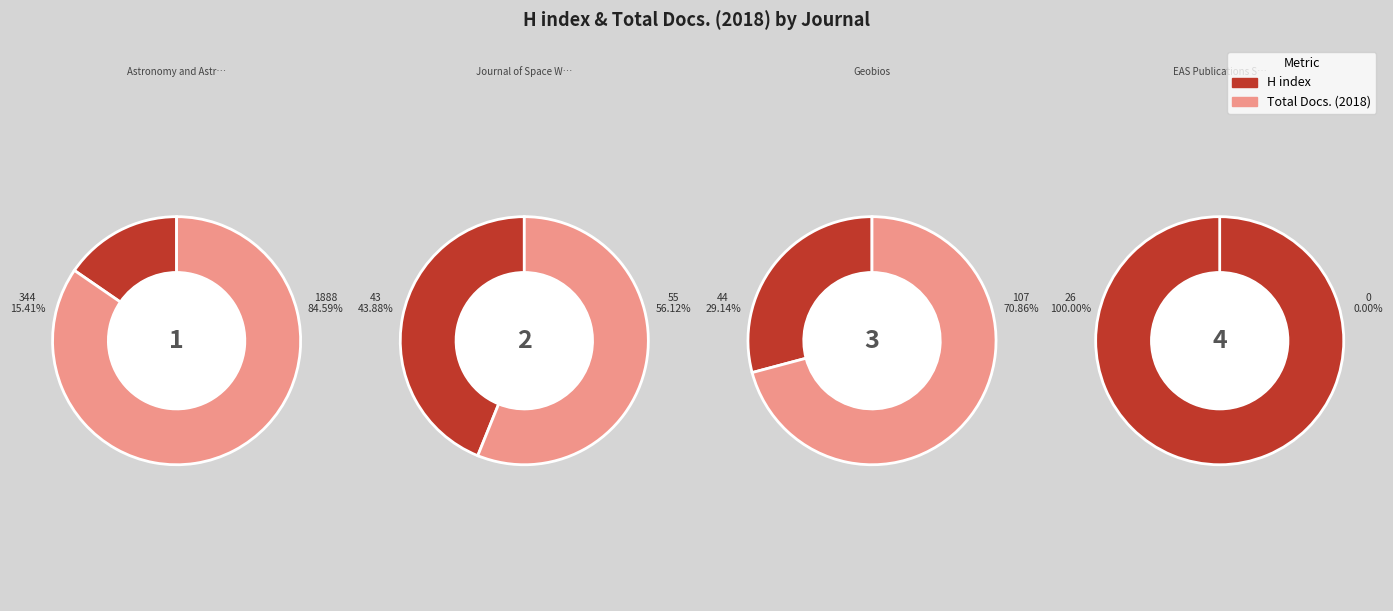

True or false: Astronomy and Astrophysics accounts for 92% of the total.

True